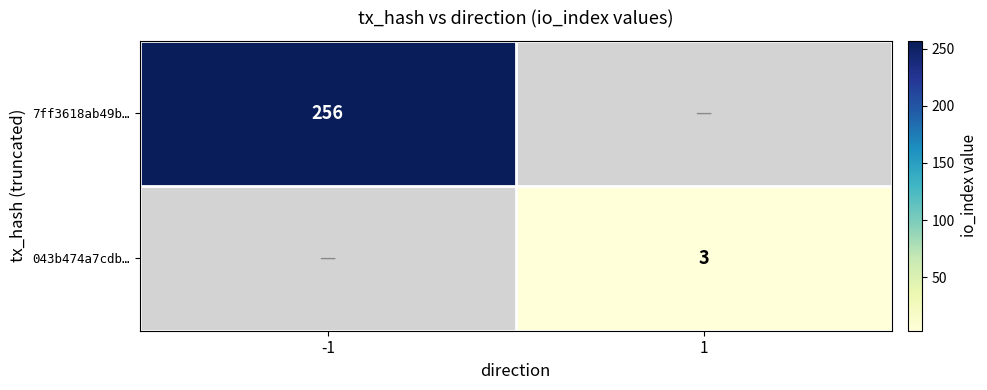

Is the value of 7ff3618ab49b… at -1 greater than the value of 043b474a7cdb… at 1?

Yes